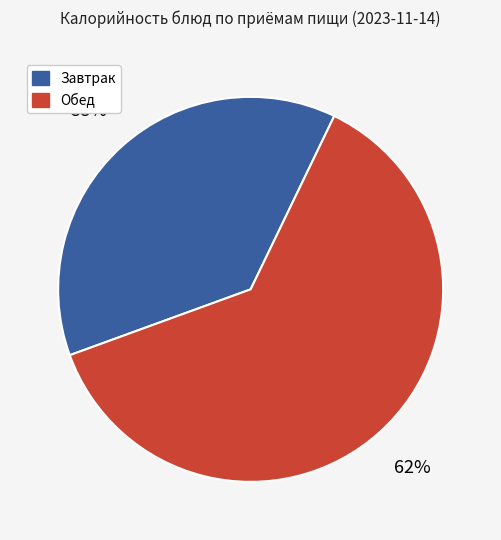

Does any single category account for the majority?

Yes